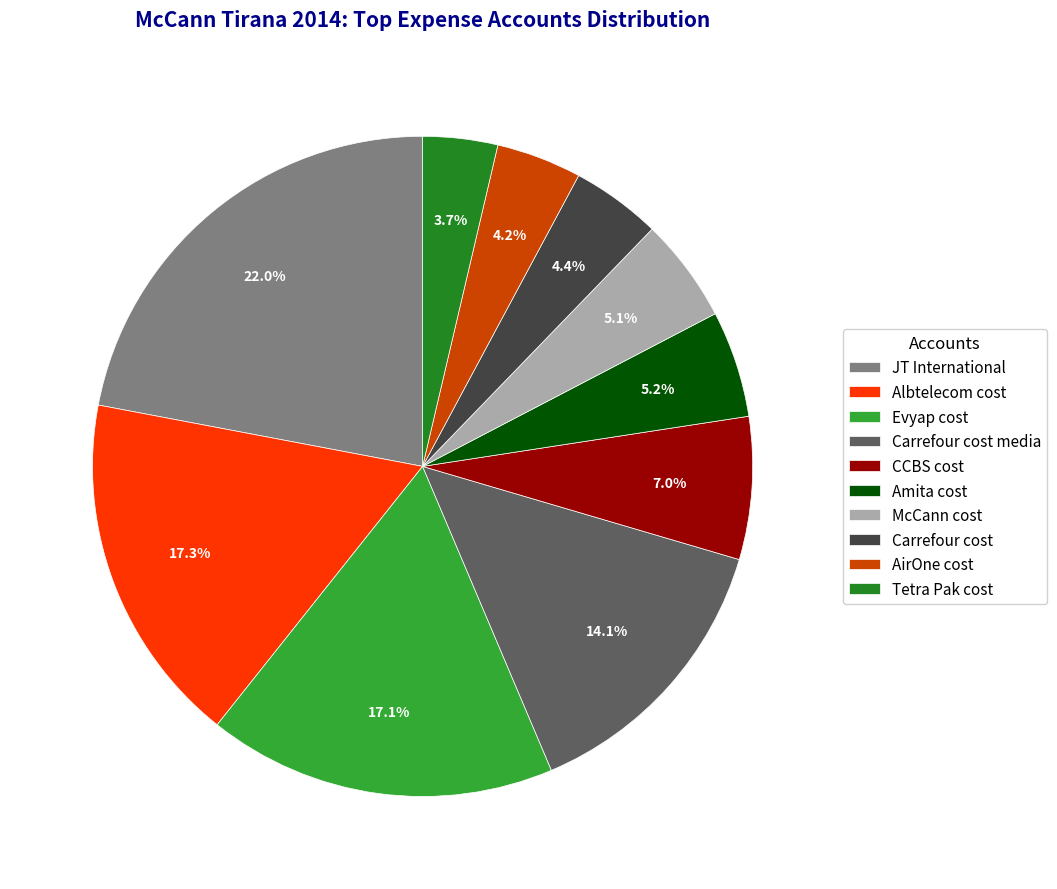

What is the total percentage of Albtelecom cost and AirOne cost?

21.5%